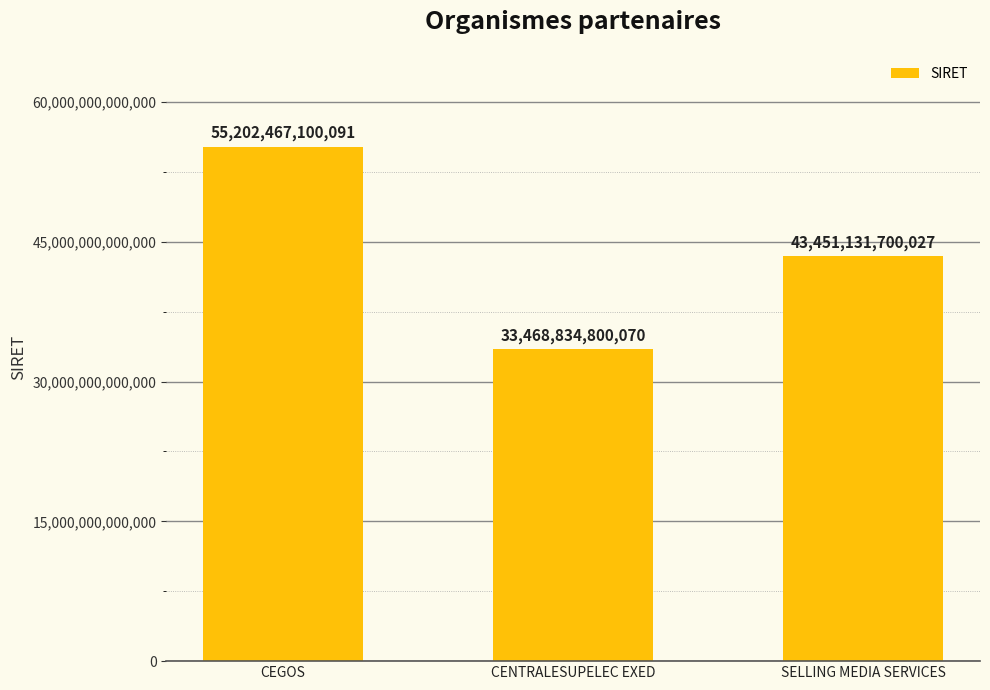

The chart shows a value of 43451131700027 at SELLING MEDIA SERVICES. True or false?

True